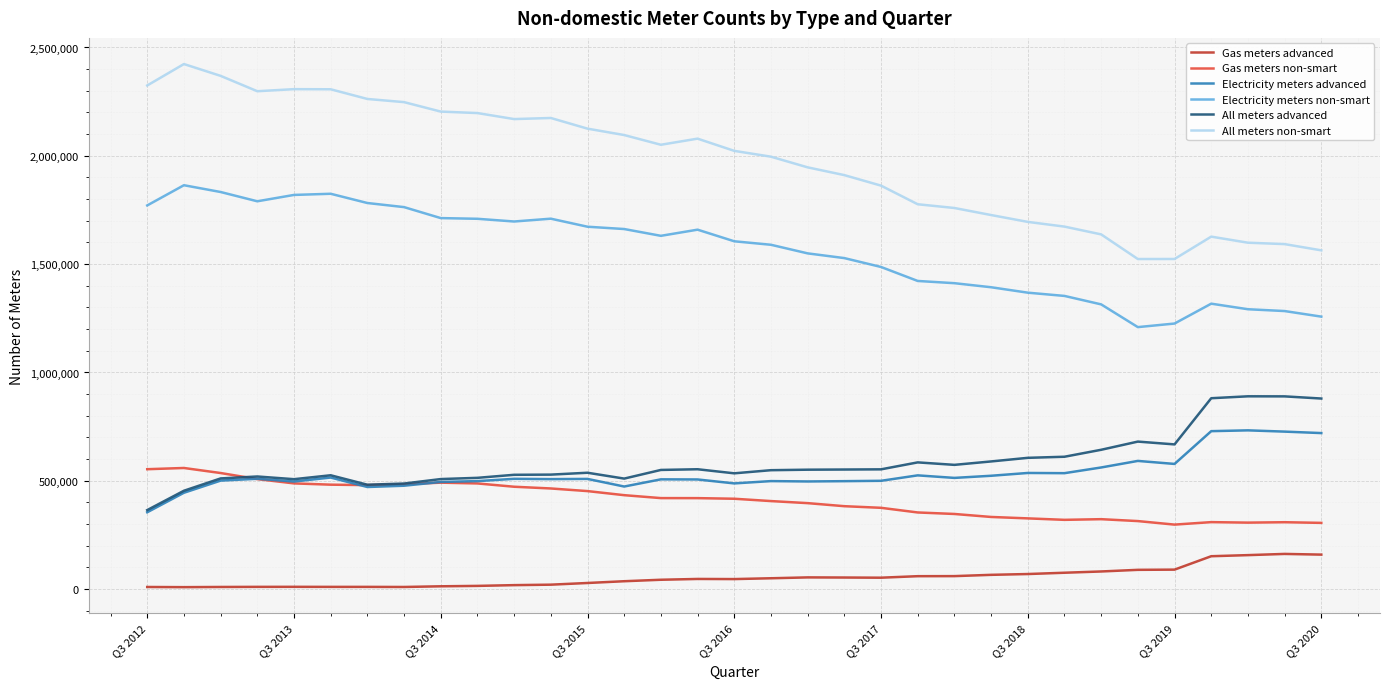

Which series has the largest total across all categories?

All meters non-smart